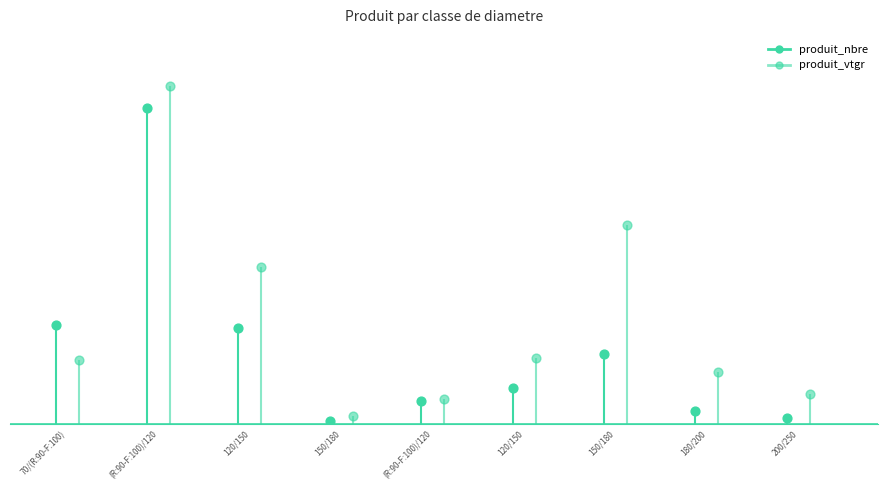

Which series contains the highest Y value?

produit_vtgr